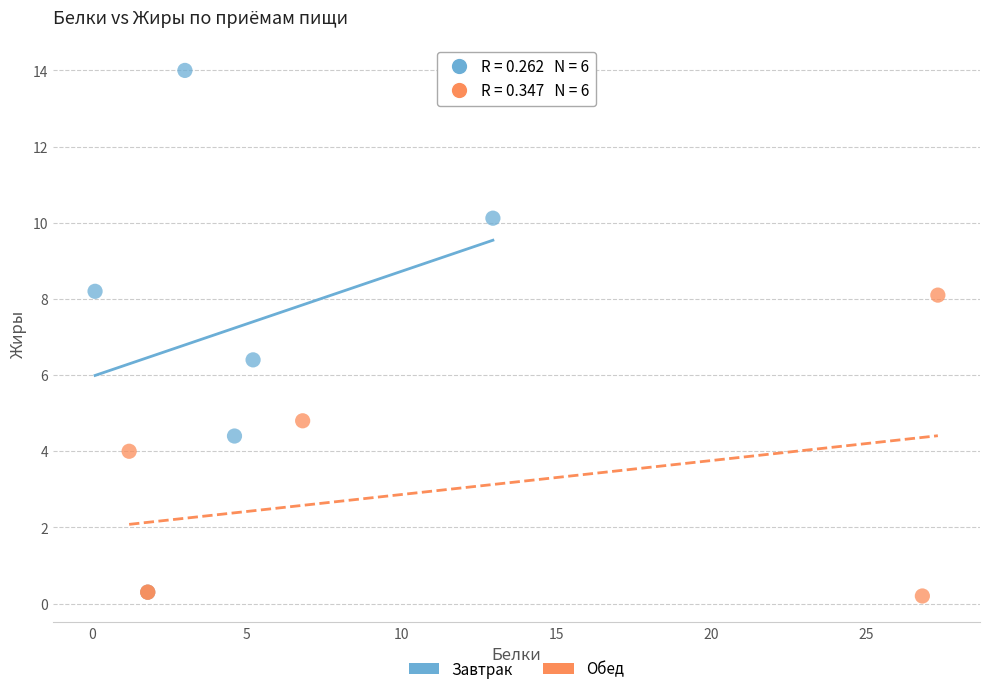

Which series reaches the maximum Y coordinate?

Завтрак